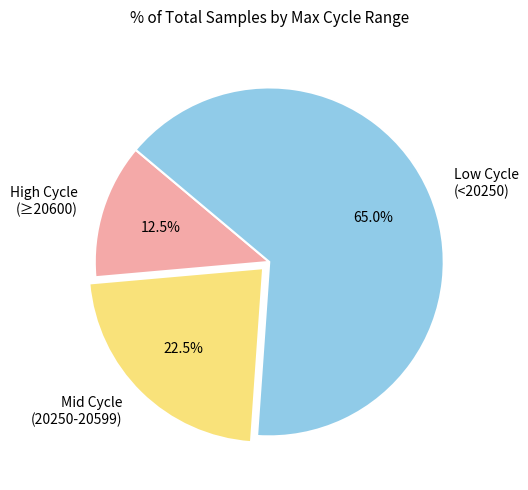

Is there a majority slice in this chart?

Yes